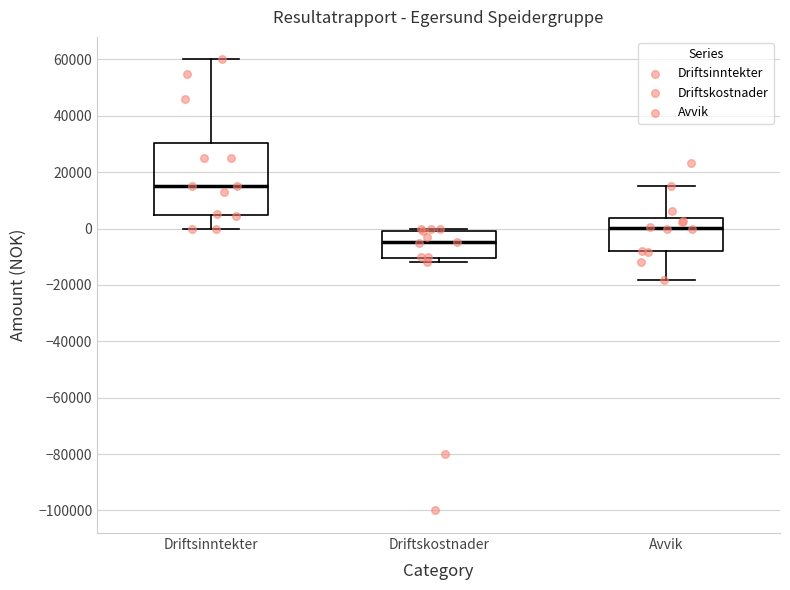

Which box's median line is the lowest?

Driftskostnader